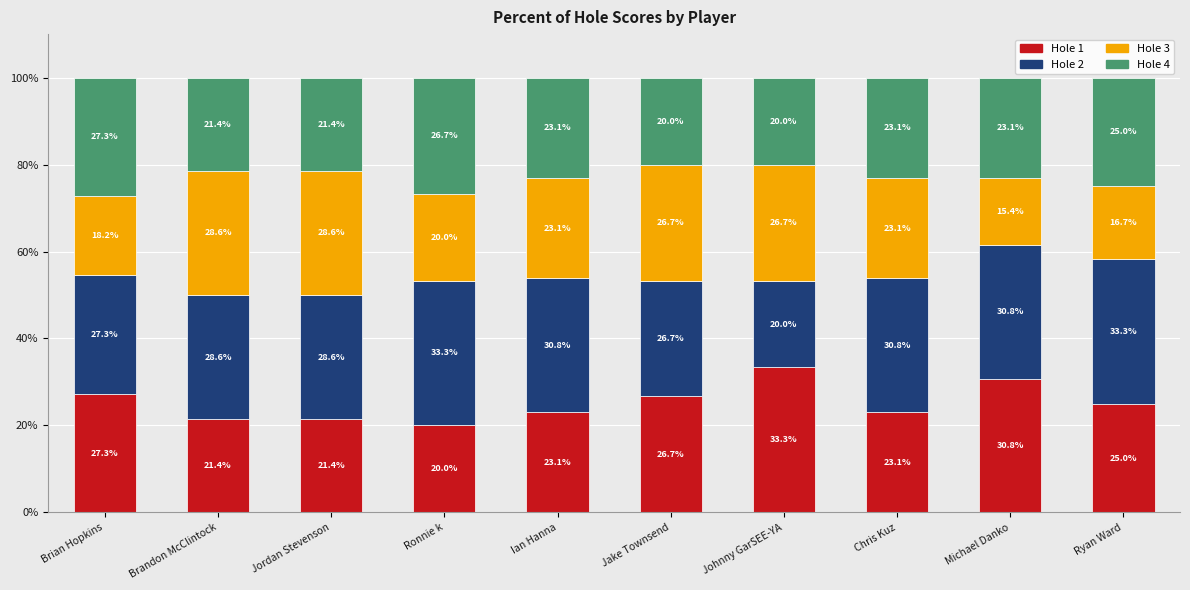

What is the maximum value for Hole 1?

33.3